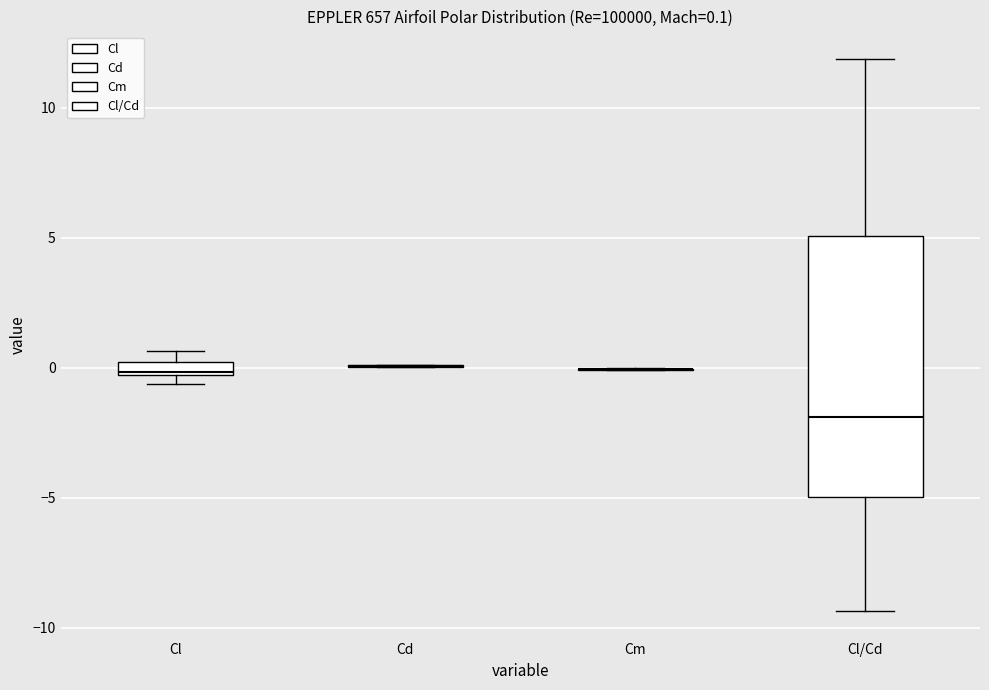

Which box is the tallest, from its lower edge to its upper edge?

Cl/Cd